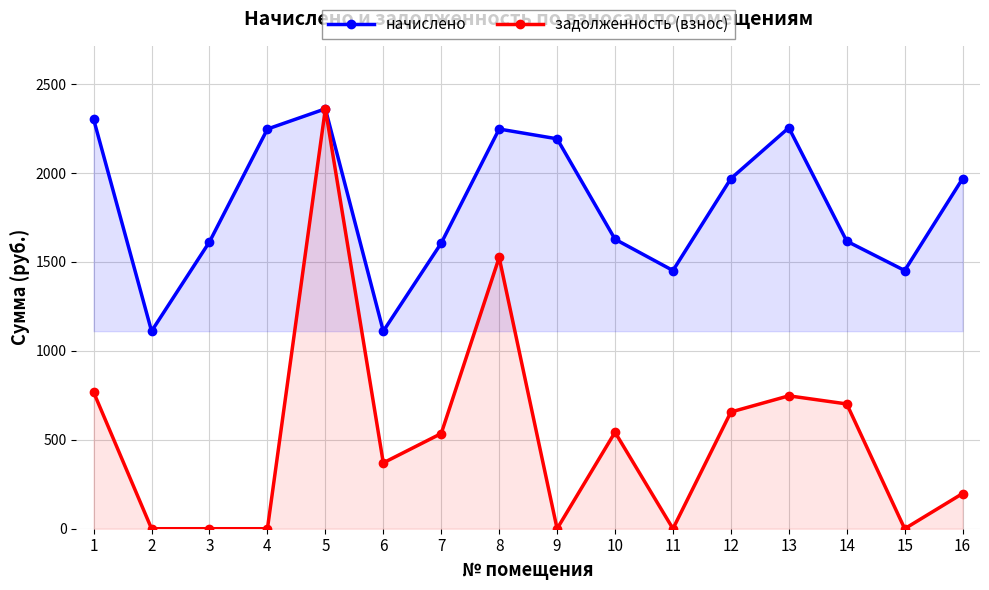

Is the value of начислено at 15 greater than the value of задолженность (взнос) at 11?

Yes